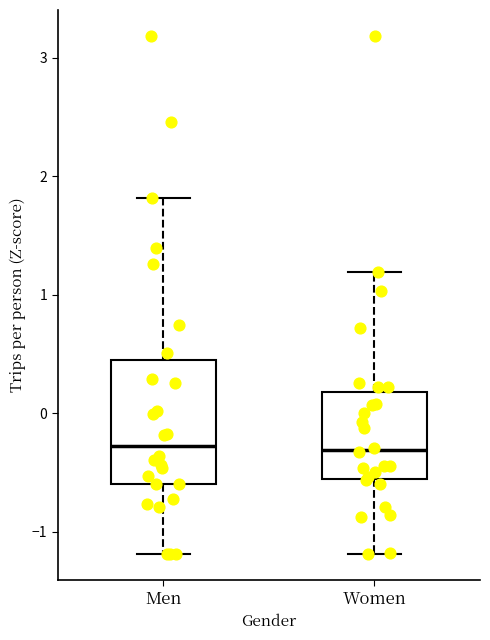

Comparing the boxes themselves (not the whiskers), which one is the tallest?

Men